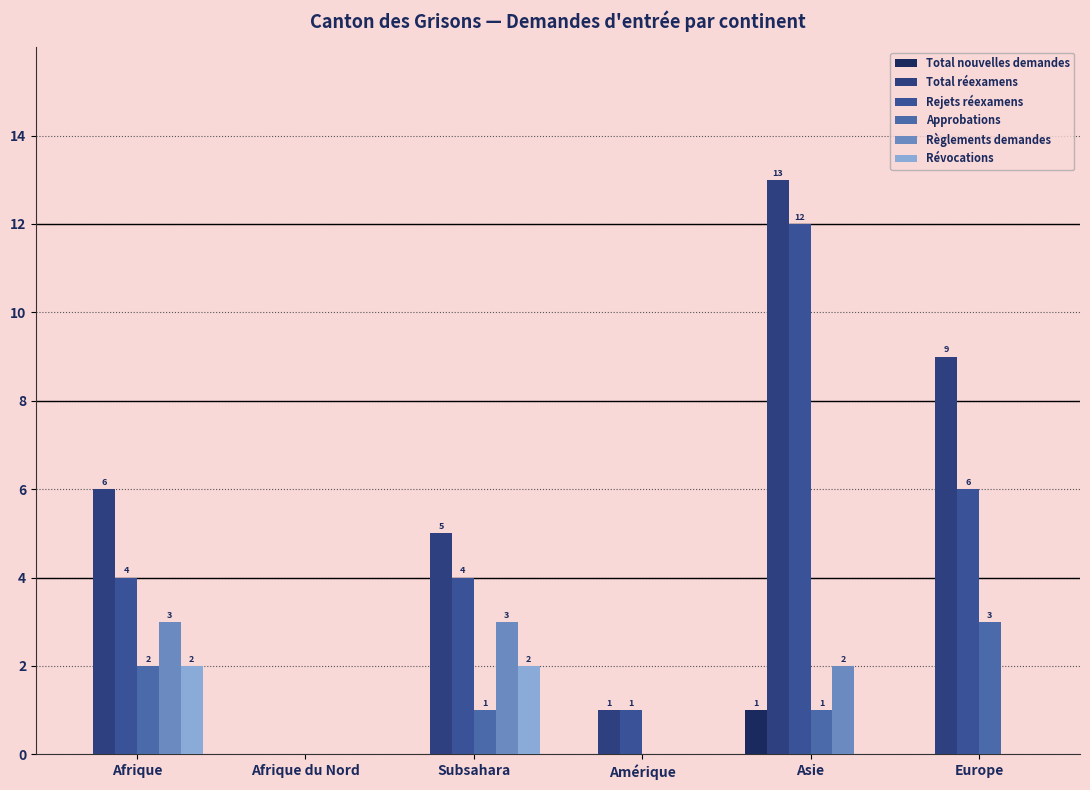

What is the greatest value displayed?

13